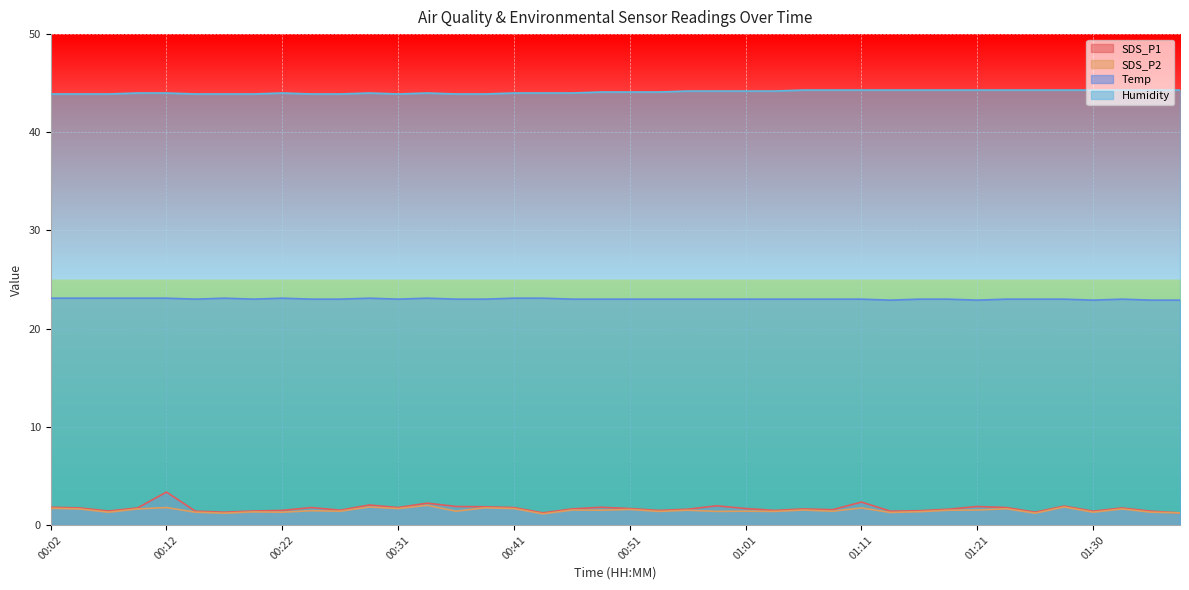

Does the chart display data point markers on the line(s)?

No